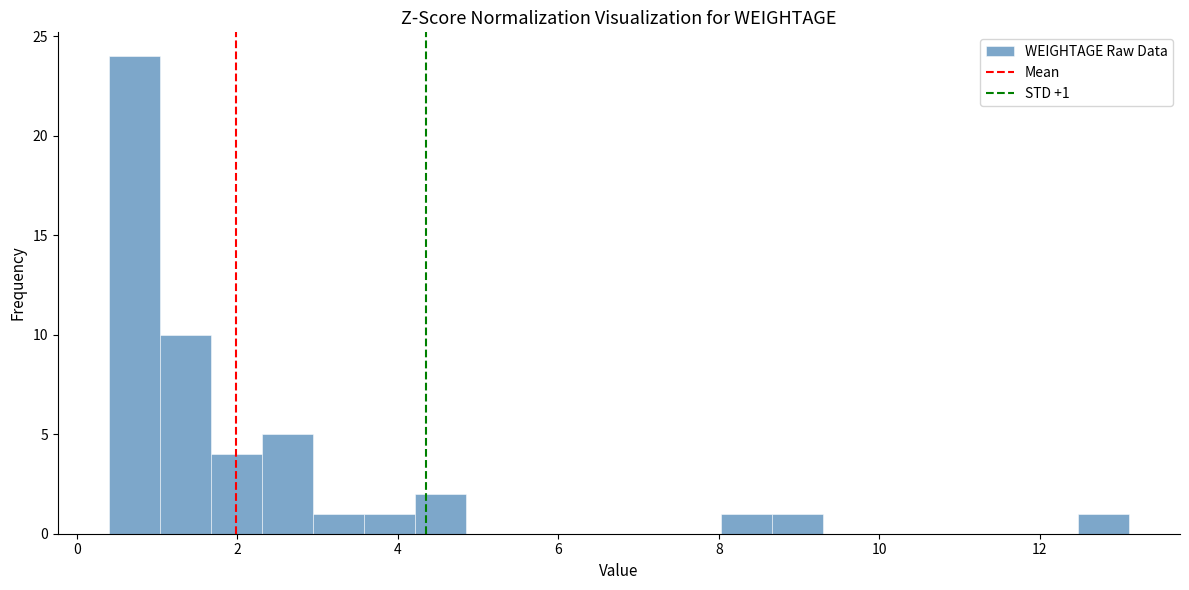

Around what value on the x-axis is the tallest bar? Give the approximate position of its centre, as read against the axis.

0.8